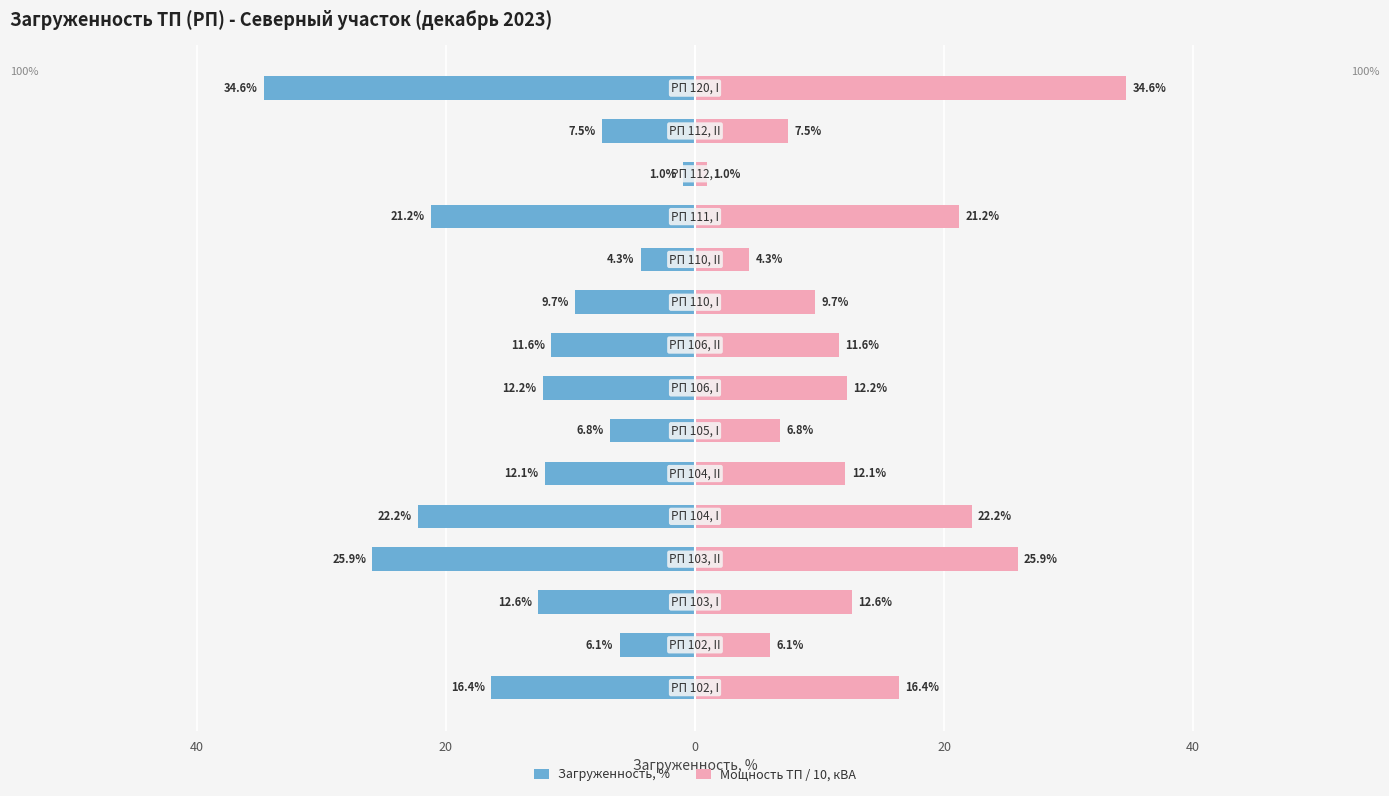

The Загруженность, % series shows -7.5 at 13. True or false?

True